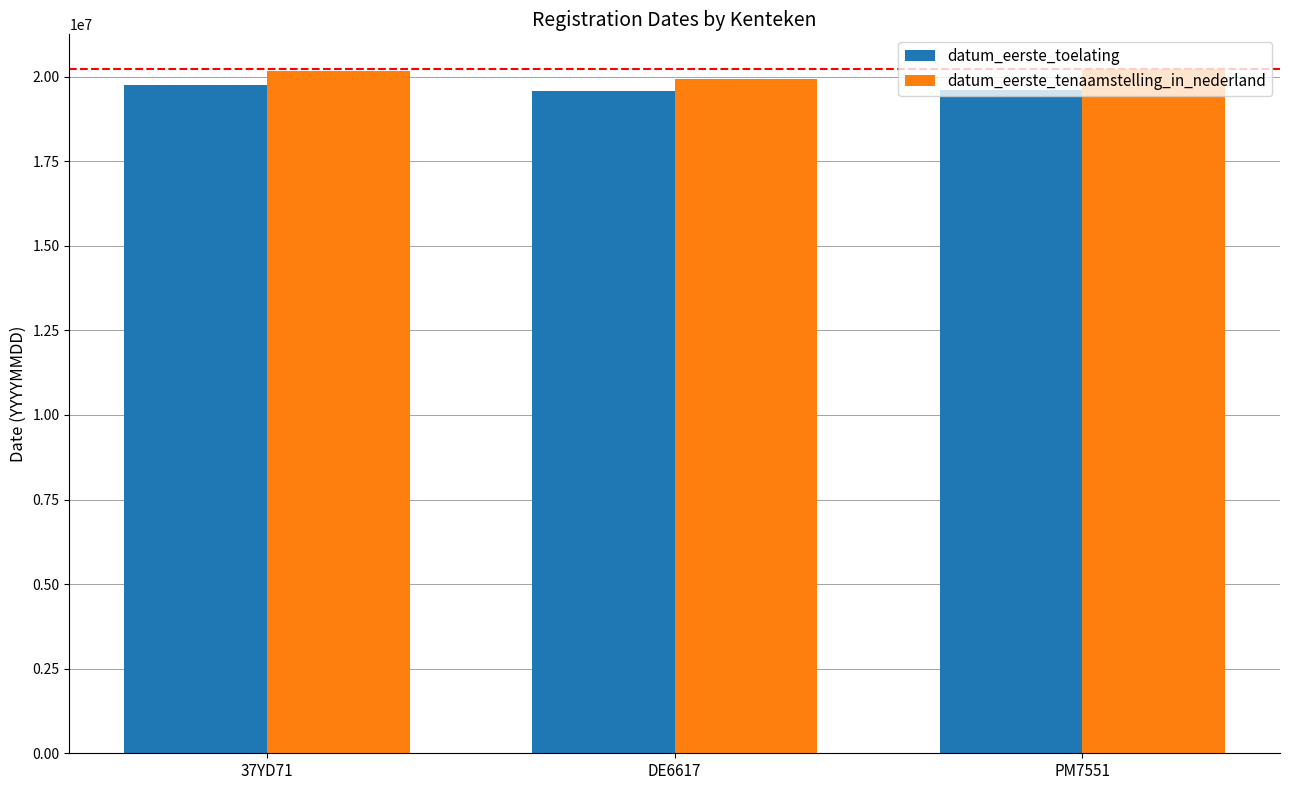

How many categories are shown in the chart?

3